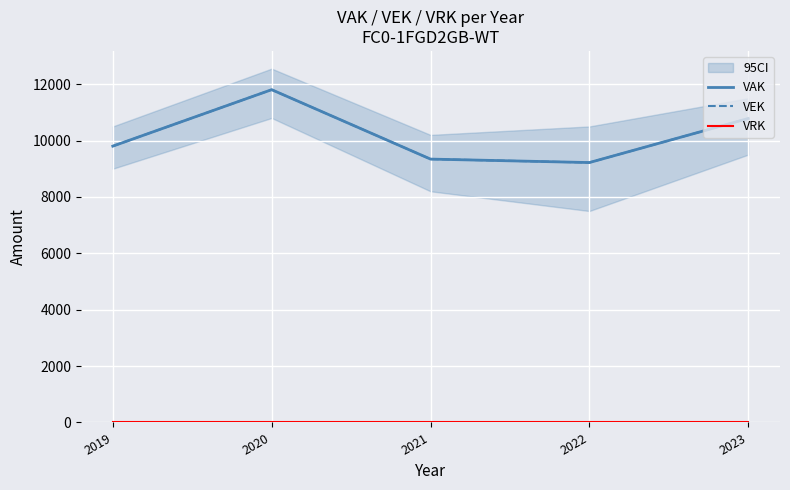

Where does the VEK series first go above 9801?

2020